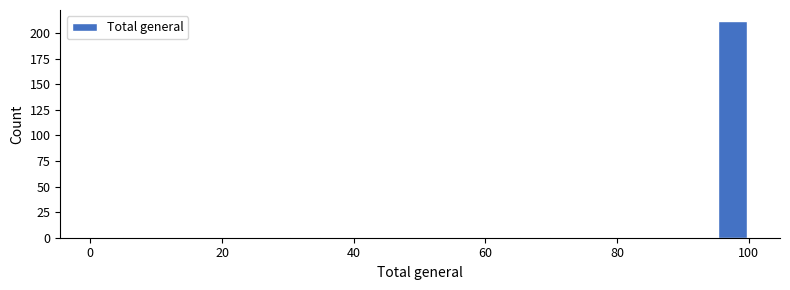

Read against the x-axis, roughly where is the centre of the tallest bar?

98